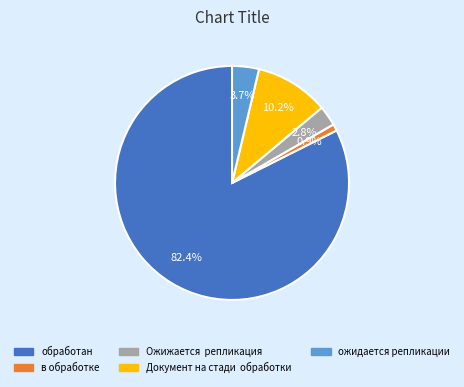

How many slices are in this pie chart?

5